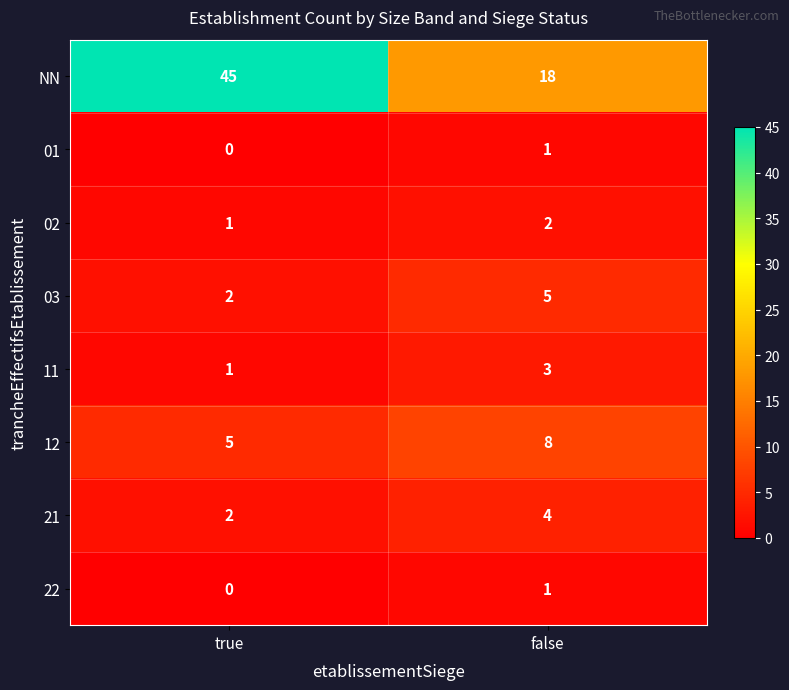

At which category does the chart reach its minimum across all series?

true